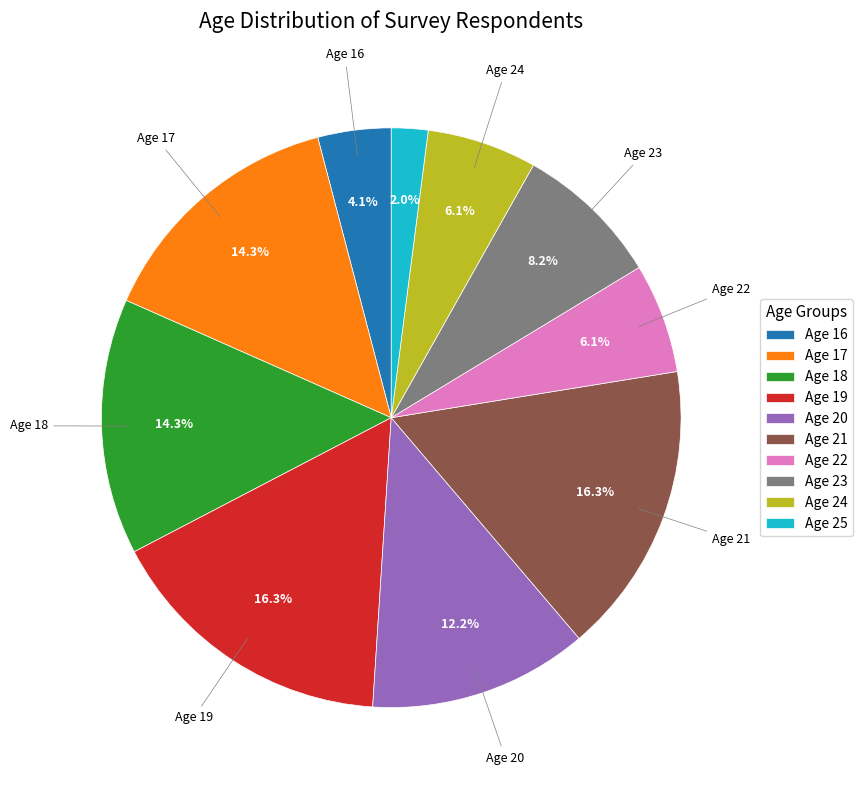

Which category has the smallest portion of the pie?

Age 25